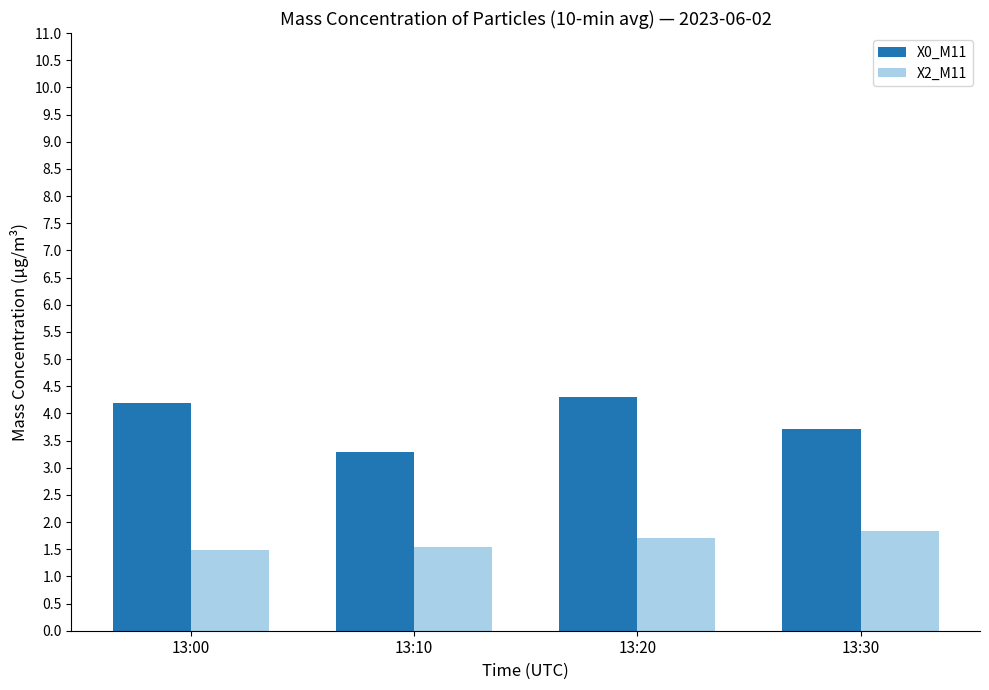

At how many categories does at least one series exceed 2?

4